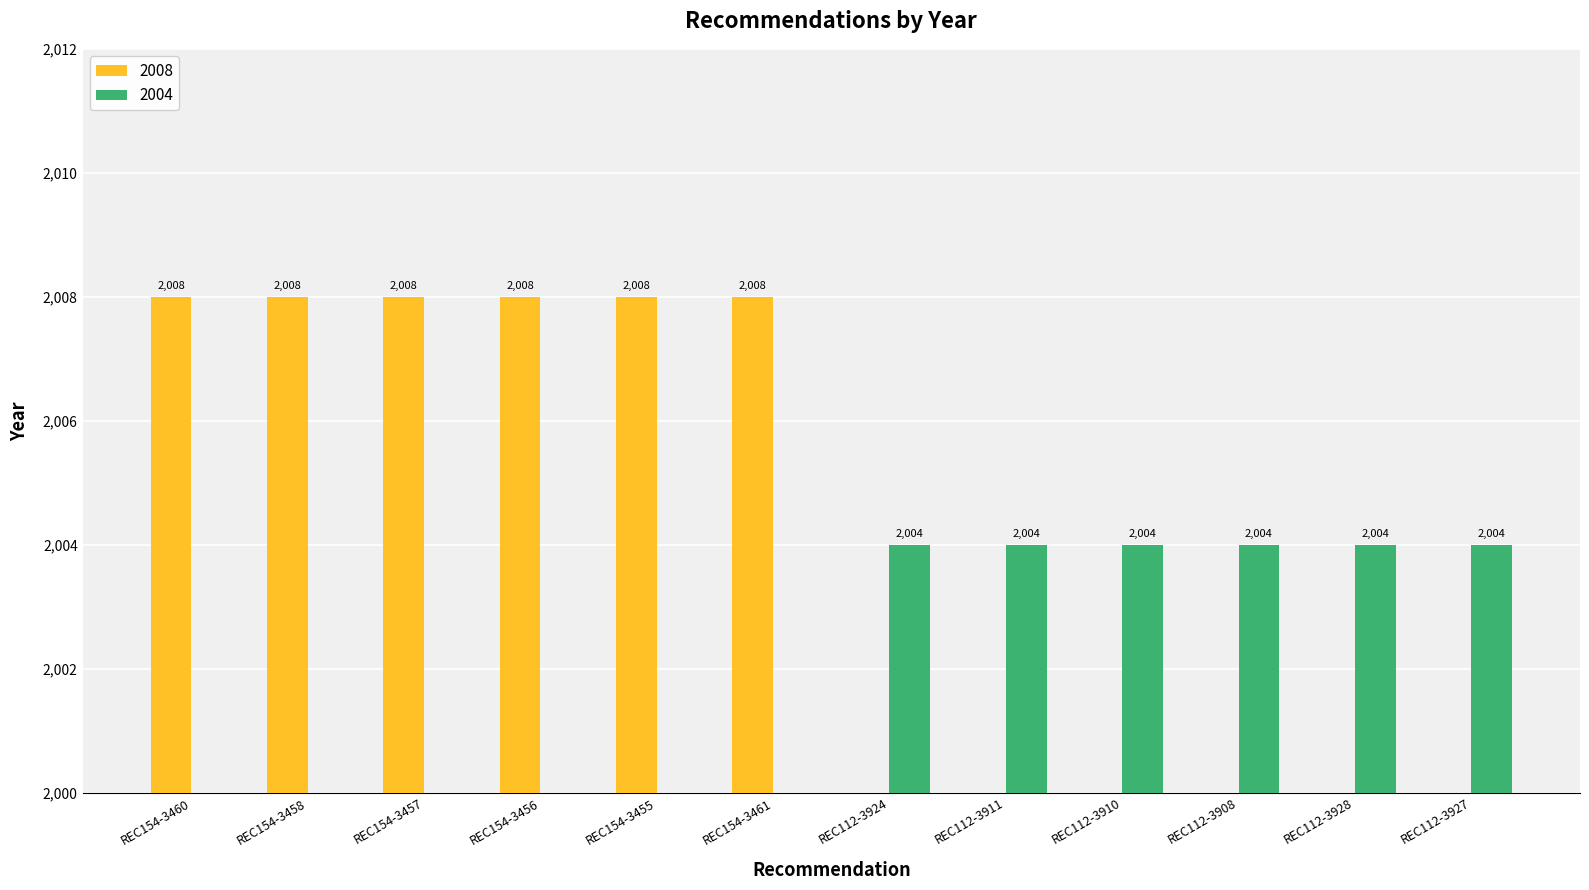

Reading left to right, what are all the values shown in this chart?

2008: REC154-3460=2008	REC154-3458=2008	REC154-3457=2008	REC154-3456=2008	REC154-3455=2008	REC154-3461=2008	REC112-3924=0	REC112-3911=0	REC112-3910=0	REC112-3908=0	REC112-3928=0	REC112-3927=0
2004: REC154-3460=0	REC154-3458=0	REC154-3457=0	REC154-3456=0	REC154-3455=0	REC154-3461=0	REC112-3924=2004	REC112-3911=2004	REC112-3910=2004	REC112-3908=2004	REC112-3928=2004	REC112-3927=2004